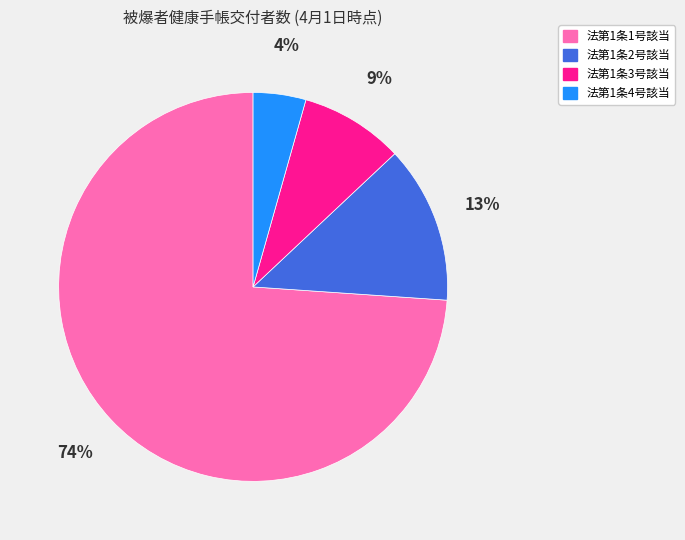

Approximately how many times larger is the value at 法第1条3号該当 compared to 法第1条1号該当?

0.1